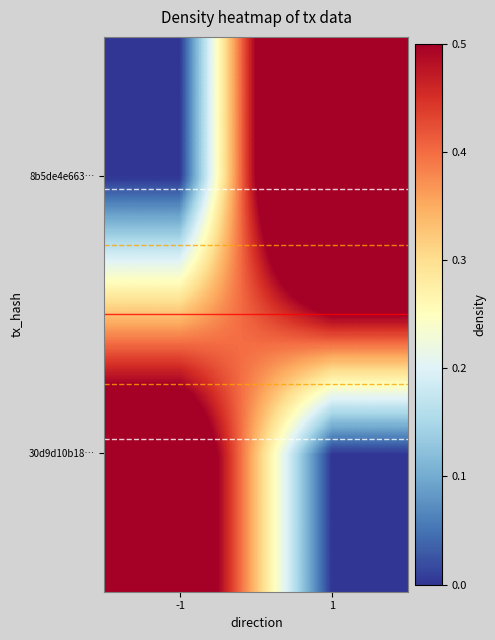

List the labels in order of 75% value, smallest first.

-1, 1